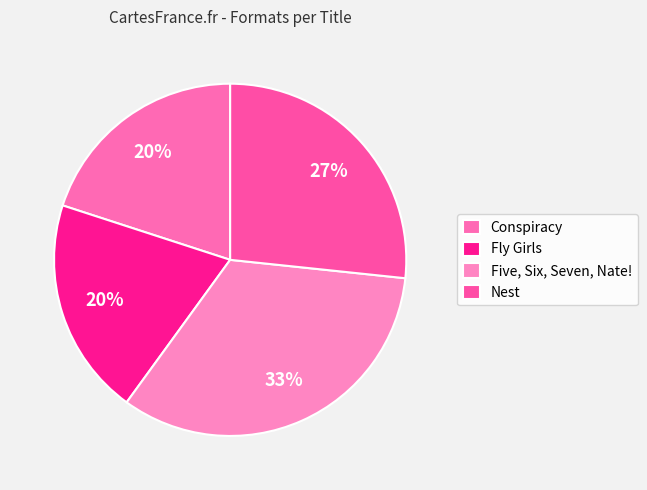

Which category has the biggest portion of the pie?

Five, Six, Seven, Nate!